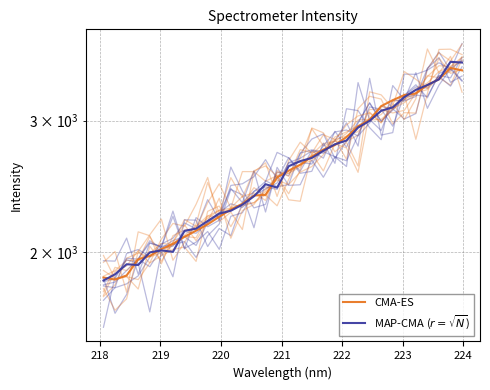

Does the chart display data point markers on the line(s)?

No